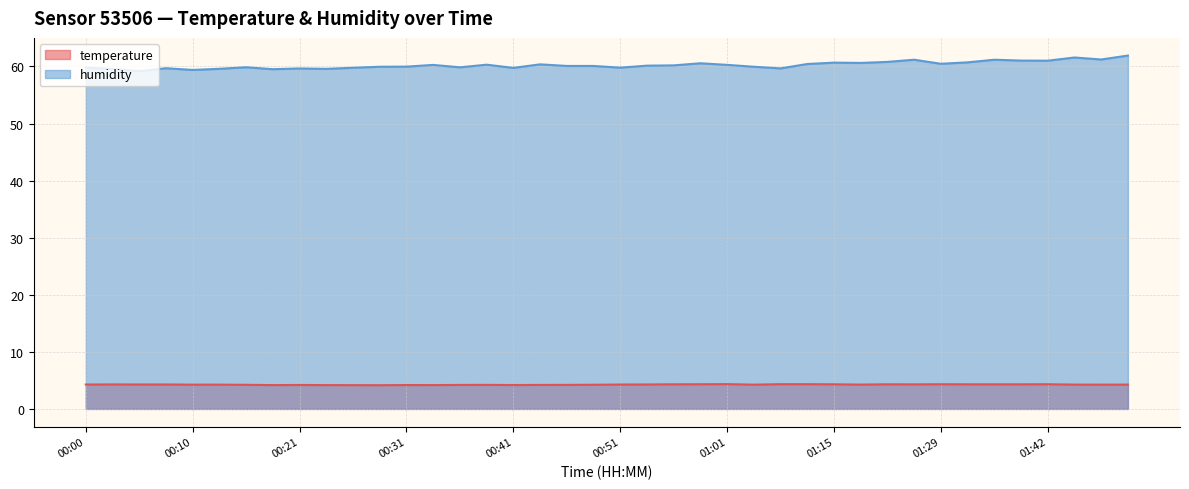

Between 00:05 and 01:15, which series saw the biggest shift?

humidity